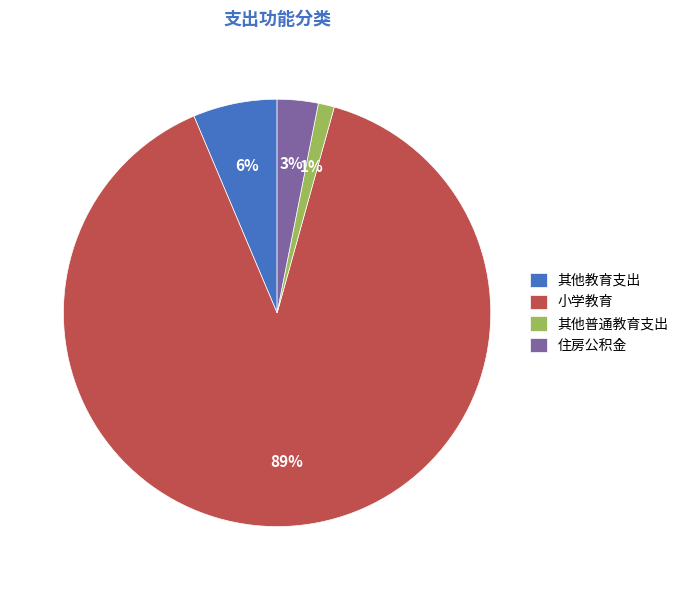

Is 小学教育 the majority of the pie?

Yes